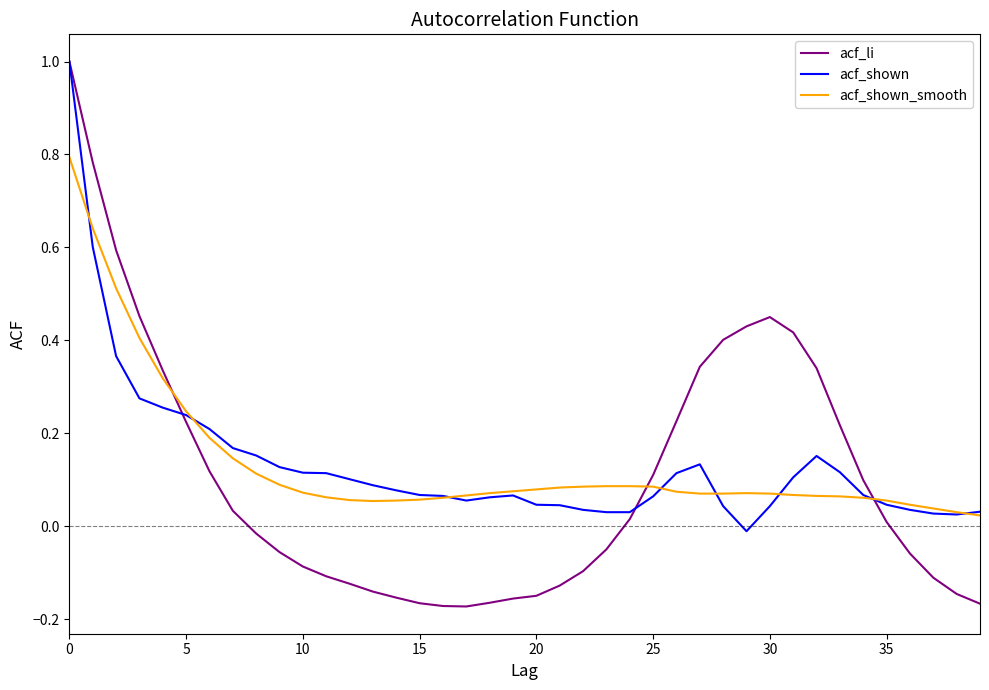

What is the highest value of the acf_shown series?

1.0